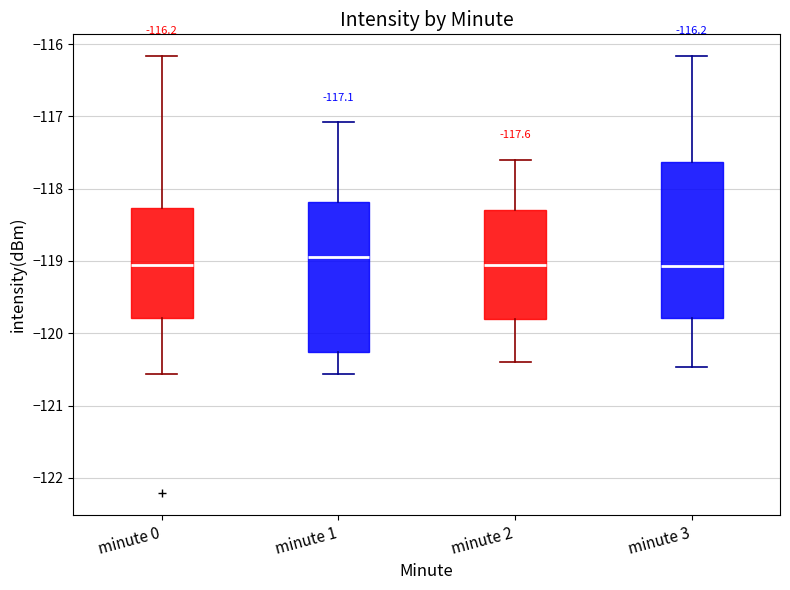

Which box's median line is the highest?

minute 1